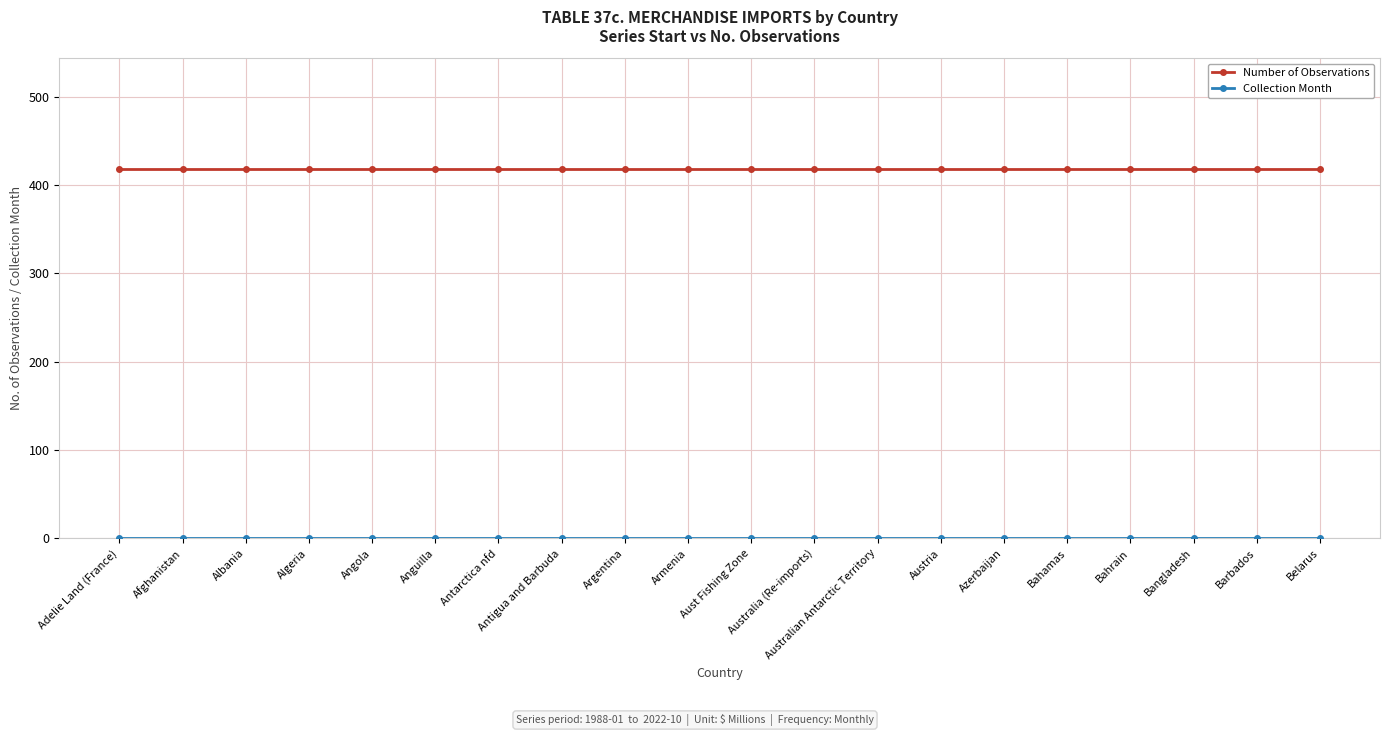

What is the maximum value shown in the chart?

418